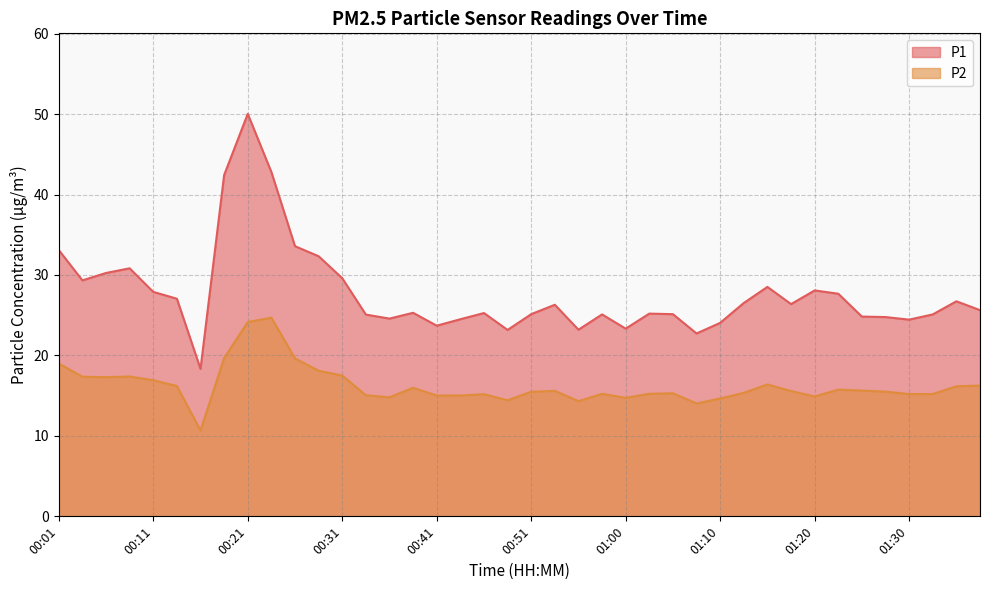

Does the chart have visible grid lines?

Yes